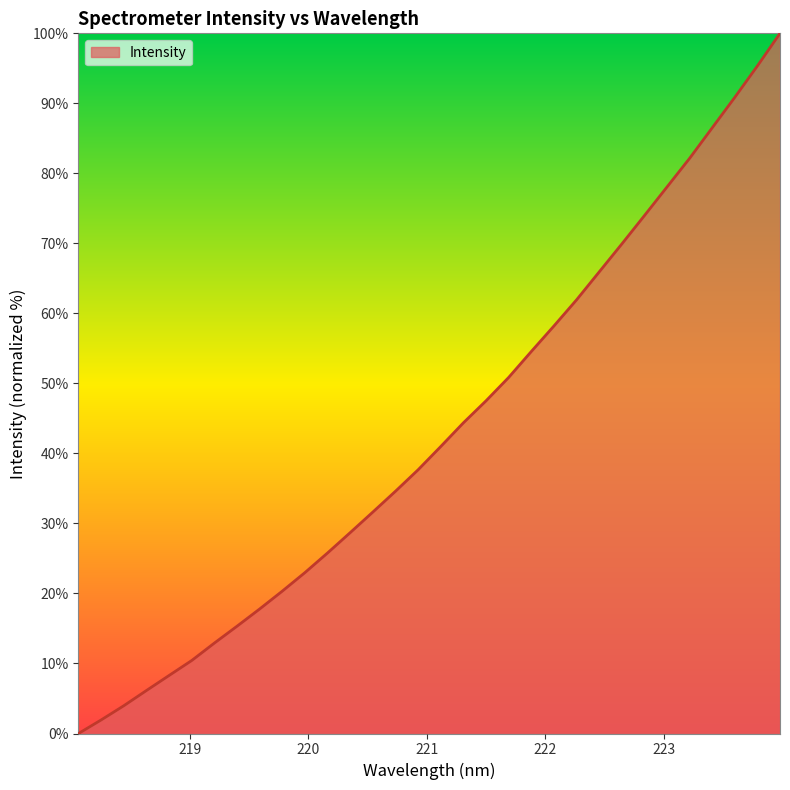

Does the chart have visible grid lines?

No